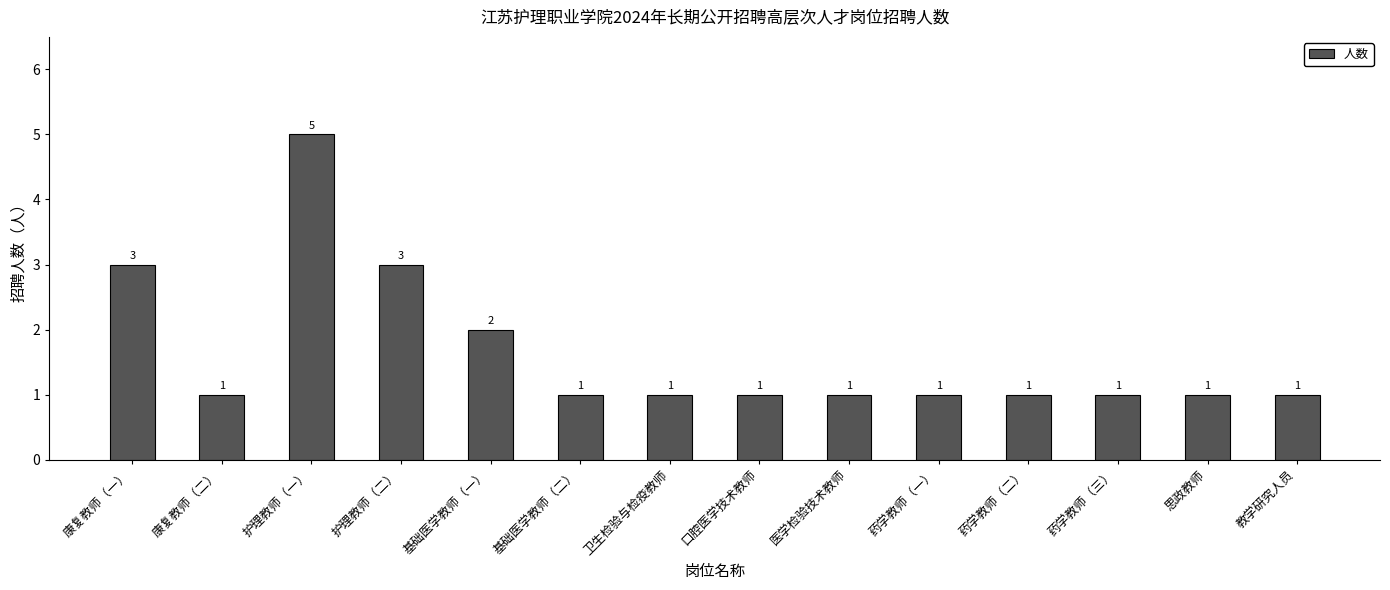

What position from the left is 药学教师（三）?

12